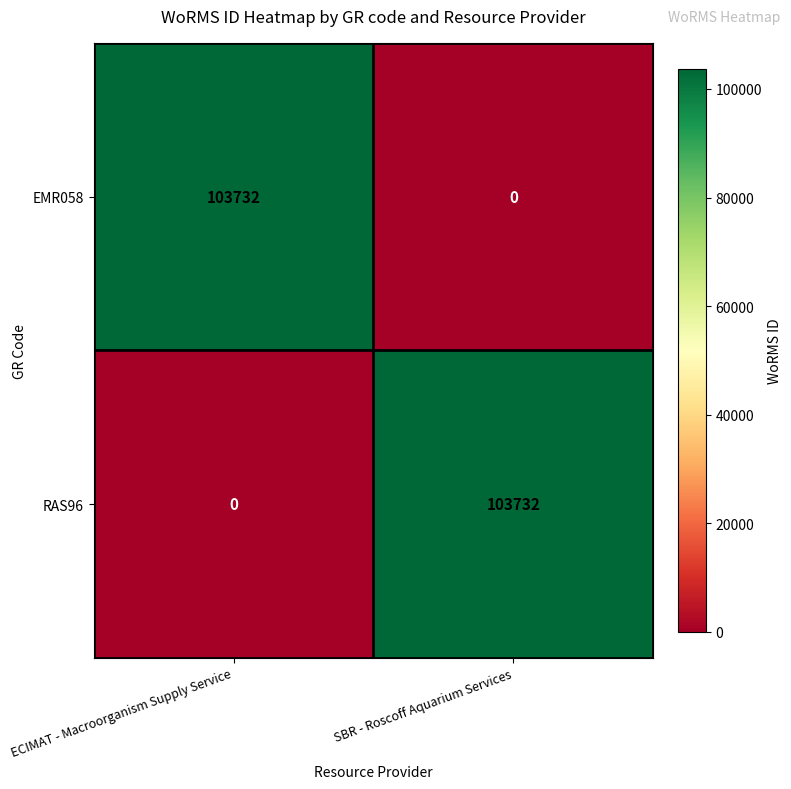

What is the sum of the RAS96 values at SBR - Roscoff Aquarium Services and ECIMAT - Macroorganism Supply Service?

103732